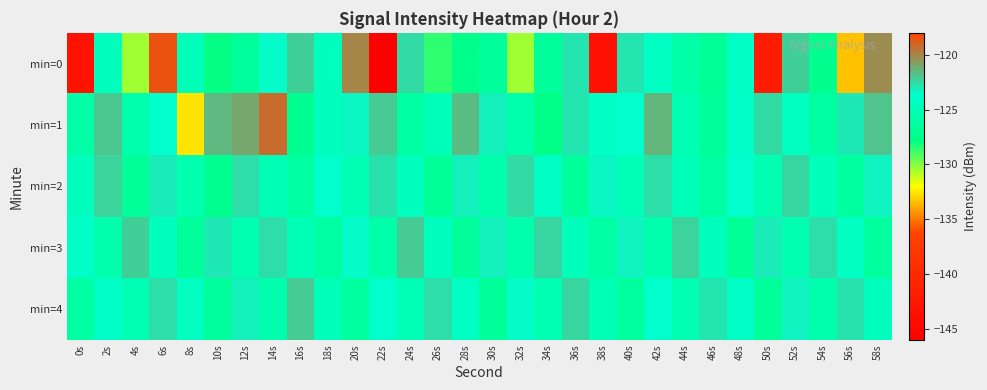

Reading left to right, list all the values displayed in this chart.

min=0: 0s=-143.4	2s=-124.7	4s=-130.4	6s=-118.5	8s=-124.8	10s=-127.9	12s=-126.5	14s=-123.5	16s=-122.2	18s=-124.5	20s=-120.0	22s=-145.8	24s=-122.5	26s=-128.6	28s=-127.6	30s=-126.6	32s=-130.4	34s=-126.6	36s=-122.8	38s=-143.5	40s=-122.8	42s=-124.2	44s=-125.8	46s=-126.9	48s=-124.1	50s=-141.9	52s=-122.2	54s=-127.5	56s=-133.4	58s=-120.3
min=1: 0s=-125.9	2s=-122.0	4s=-125.5	6s=-123.6	8s=-132.7	10s=-121.6	12s=-121.0	14s=-119.3	16s=-127.2	18s=-124.5	20s=-123.4	22s=-122.1	24s=-126.3	26s=-124.8	28s=-121.7	30s=-123.2	32s=-125.5	34s=-127.8	36s=-122.9	38s=-124.1	40s=-123.6	42s=-121.4	44s=-125.2	46s=-126.7	48s=-123.8	50s=-122.5	52s=-124.3	54s=-126.1	56s=-123.0	58s=-121.9
min=2: 0s=-124.5	2s=-122.3	4s=-126.8	6s=-123.1	8s=-125.4	10s=-127.2	12s=-122.6	14s=-124.9	16s=-126.3	18s=-123.7	20s=-125.1	22s=-122.8	24s=-124.4	26s=-126.9	28s=-123.2	30s=-125.7	32s=-122.5	34s=-124.1	36s=-126.6	38s=-123.4	40s=-125.0	42s=-122.7	44s=-124.8	46s=-126.2	48s=-123.6	50s=-125.3	52s=-122.4	54s=-124.7	56s=-126.5	58s=-123.3
min=3: 0s=-123.9	2s=-125.6	4s=-122.2	6s=-124.5	8s=-126.8	10s=-123.0	12s=-125.3	14s=-122.6	16s=-124.9	18s=-126.2	20s=-123.5	22s=-125.8	24s=-122.1	26s=-124.4	28s=-126.7	30s=-123.2	32s=-125.5	34s=-122.4	36s=-124.7	38s=-126.0	40s=-123.3	42s=-125.6	44s=-122.3	46s=-124.6	48s=-126.9	50s=-123.1	52s=-125.4	54s=-122.7	56s=-124.2	58s=-126.5
min=4: 0s=-126.1	2s=-123.8	4s=-125.1	6s=-122.7	8s=-124.3	10s=-126.6	12s=-123.2	14s=-125.5	16s=-122.1	18s=-124.8	20s=-126.4	22s=-123.7	24s=-125.0	26s=-122.6	28s=-124.2	30s=-126.8	32s=-123.5	34s=-125.2	36s=-122.4	38s=-124.9	40s=-126.5	42s=-123.6	44s=-125.3	46s=-122.9	48s=-124.0	50s=-126.7	52s=-123.3	54s=-125.6	56s=-122.8	58s=-124.5